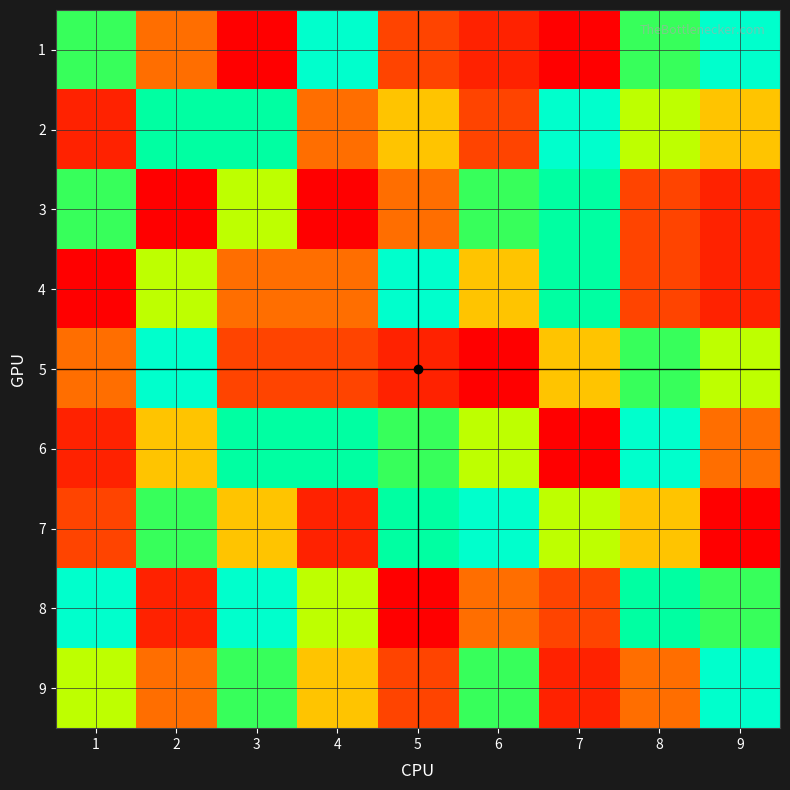

Reading left to right, transcribe all the data shown in this chart.

1: 1=7	2=4	3=1	4=9	5=3	6=2	7=1	8=7	9=9
2: 1=2	2=8	3=8	4=4	5=5	6=3	7=9	8=6	9=5
3: 1=7	2=1	3=6	4=1	5=4	6=7	7=8	8=3	9=2
4: 1=1	2=6	3=4	4=4	5=9	6=5	7=8	8=3	9=2
5: 1=4	2=9	3=3	4=3	5=2	6=1	7=5	8=7	9=6
6: 1=2	2=5	3=8	4=8	5=7	6=6	7=1	8=9	9=4
7: 1=3	2=7	3=5	4=2	5=8	6=9	7=6	8=5	9=1
8: 1=9	2=2	3=9	4=6	5=1	6=4	7=3	8=8	9=7
9: 1=6	2=4	3=7	4=5	5=3	6=7	7=2	8=4	9=9